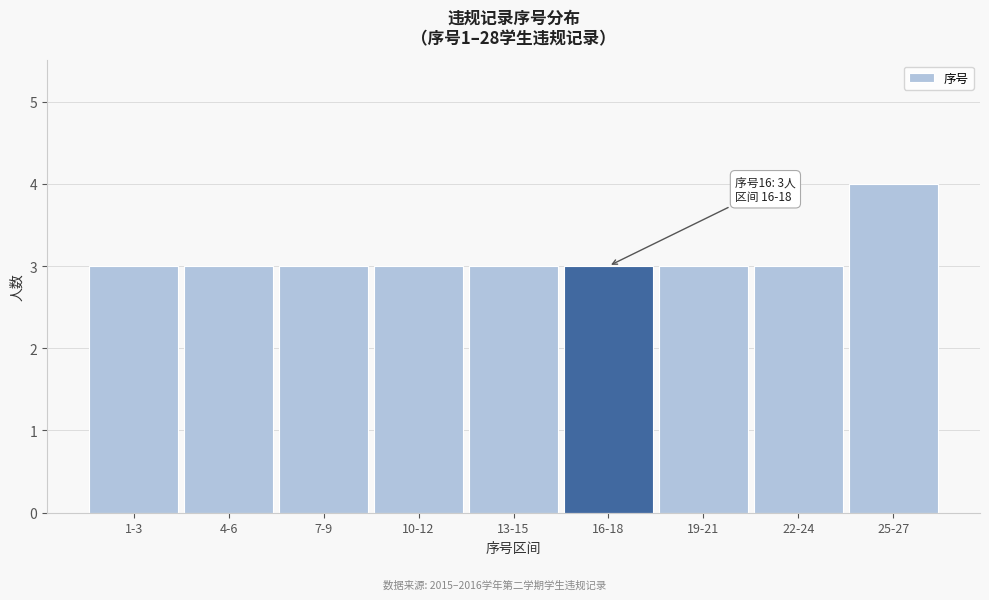

Reading left to right, extract all data points from this chart.

3	3	3	3	3	3	3	3	4